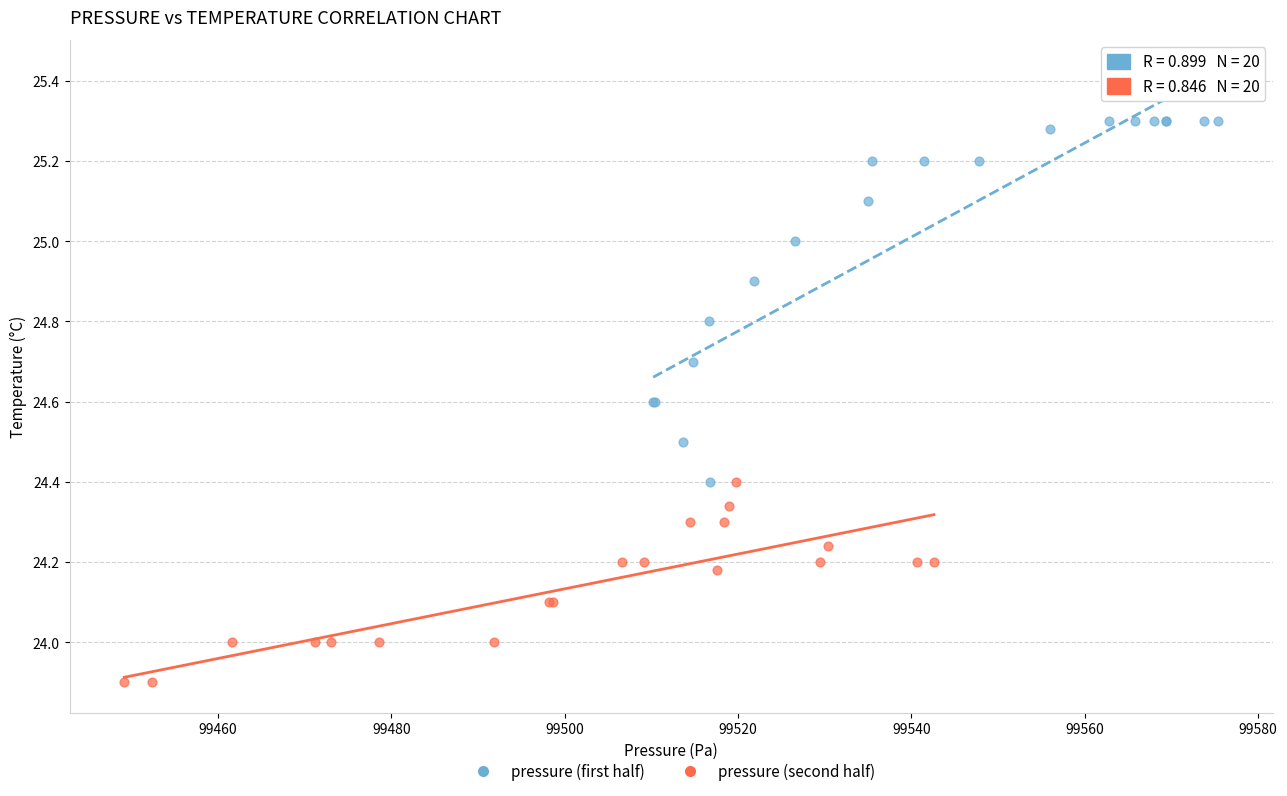

Which series reaches the maximum Y coordinate?

pressure (first half)